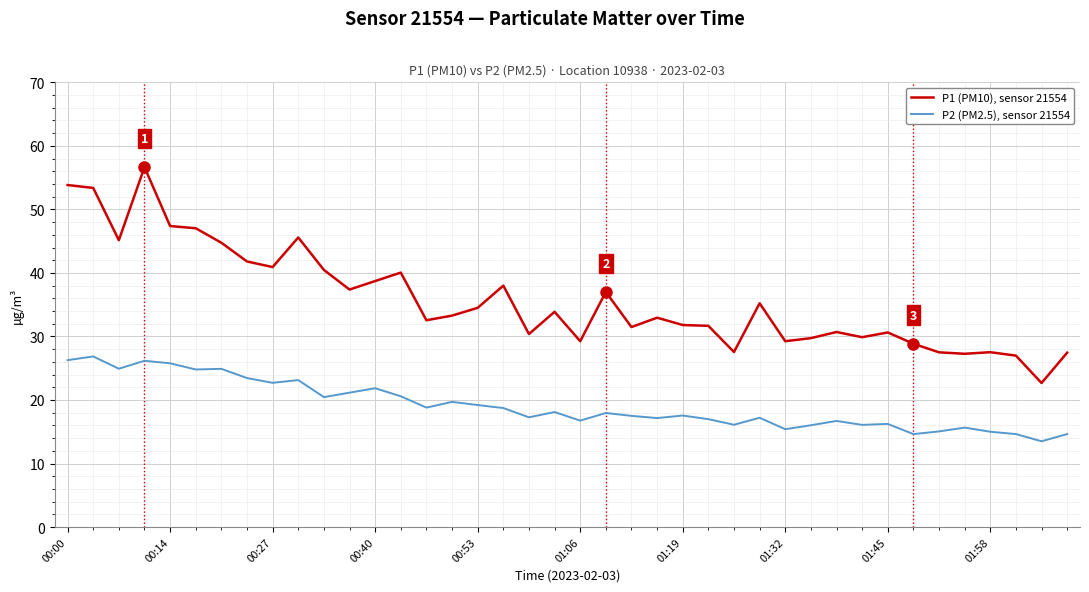

True or false: P1 (PM10), sensor 21554 and P2 (PM2.5), sensor 21554 intersect in this chart.

False